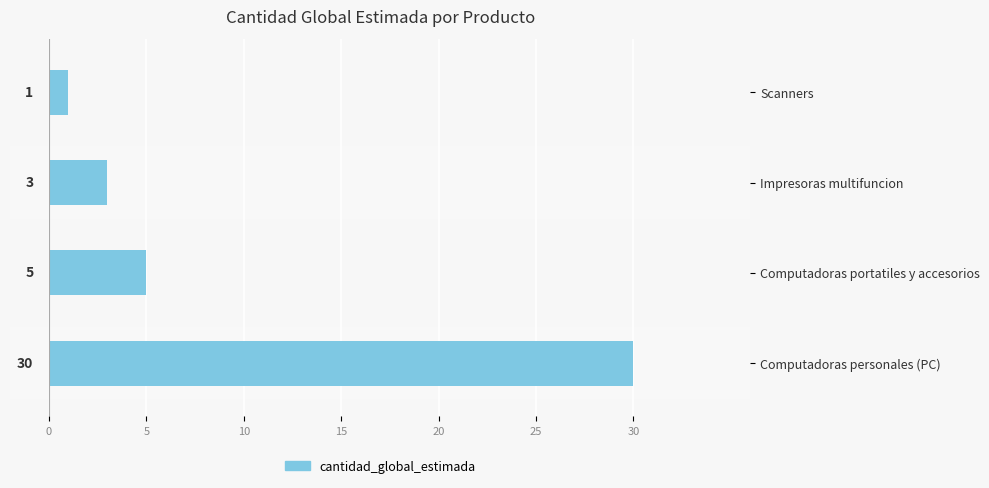

Rank the categories by value from lowest to highest.

Scanners, Impresoras multifuncion, Computadoras portatiles y accesorios, Computadoras personales (PC)